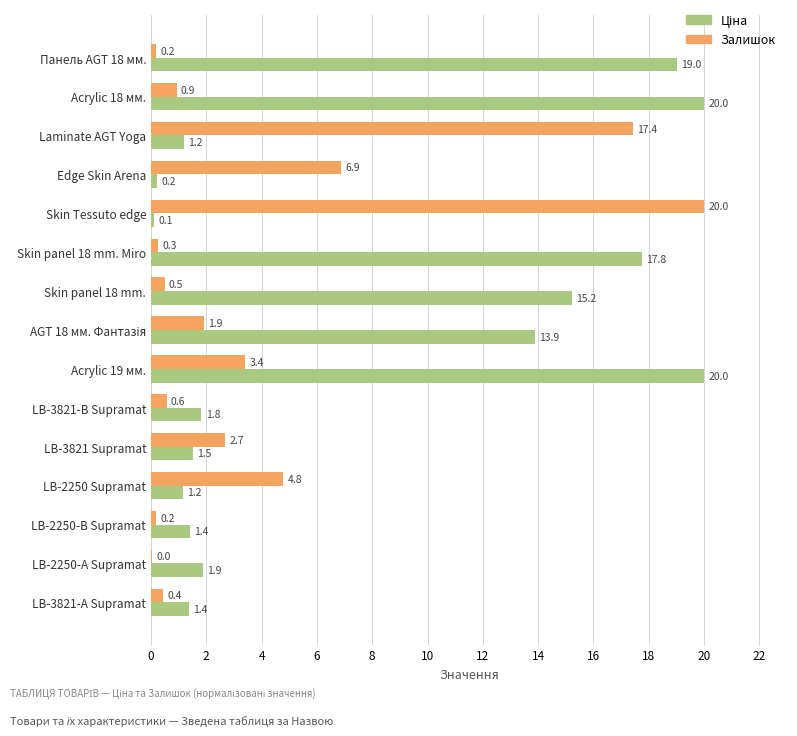

Between Laminate AGT Yoga and LB-3821-А Supramat, which series saw the biggest shift?

Залишок